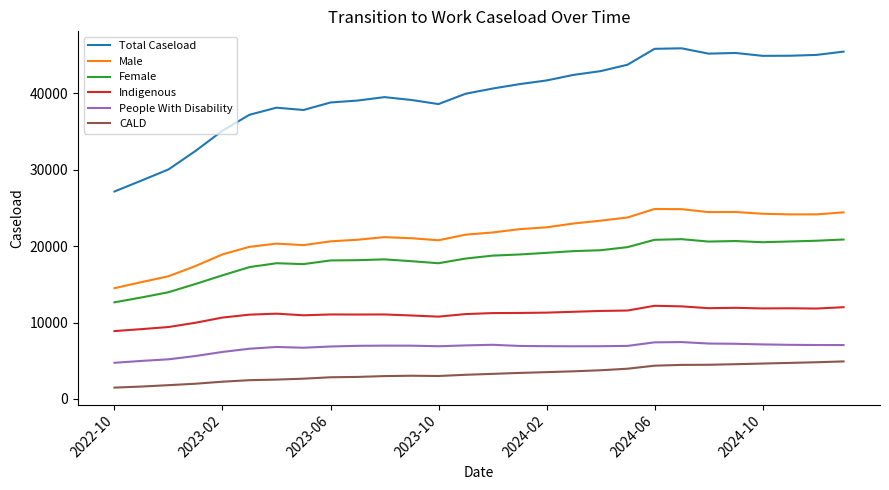

True or false: Indigenous has more than 0 points higher than both neighbors.

True